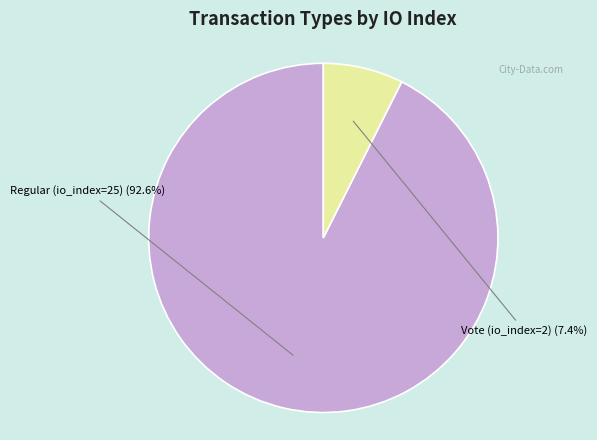

Is Vote (io_index=2) the majority of the pie?

No